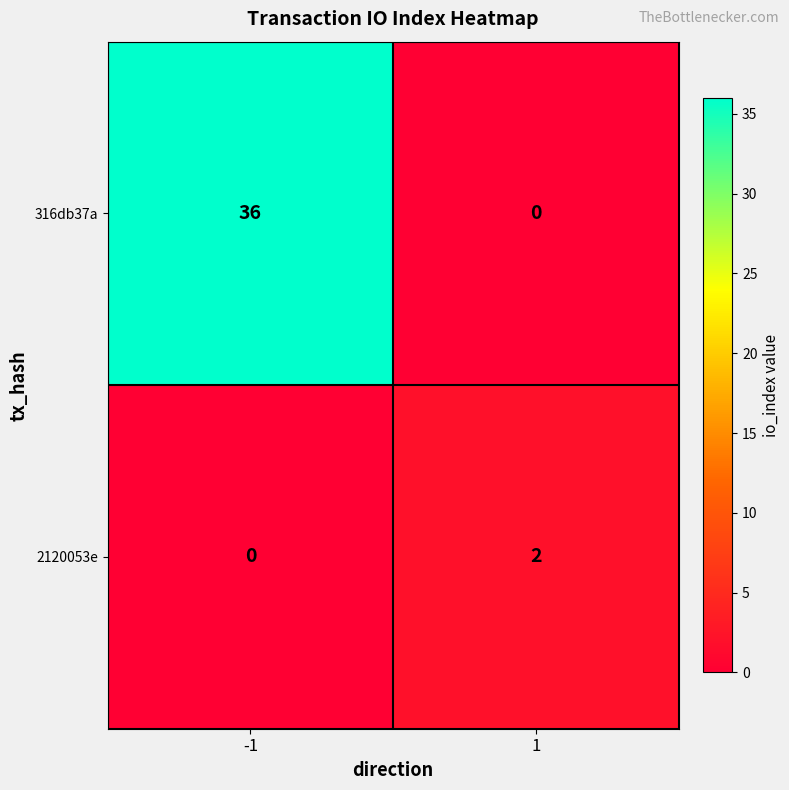

Reading left to right, list all the values displayed in this chart.

316db37a: 36	0
2120053e: 0	2